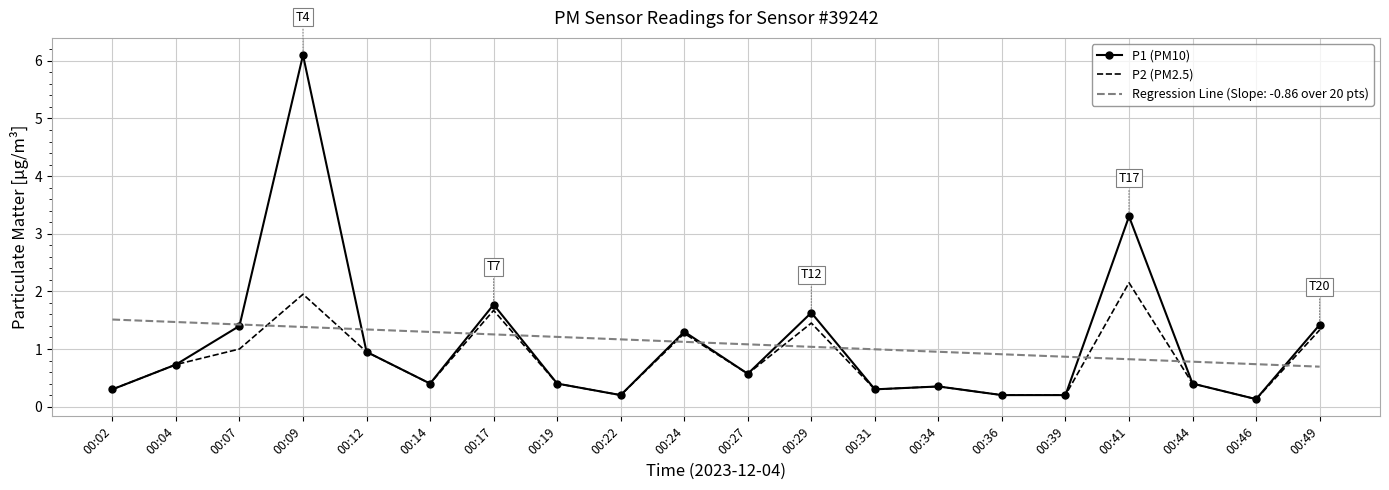

Count the number of categories in the chart.

20